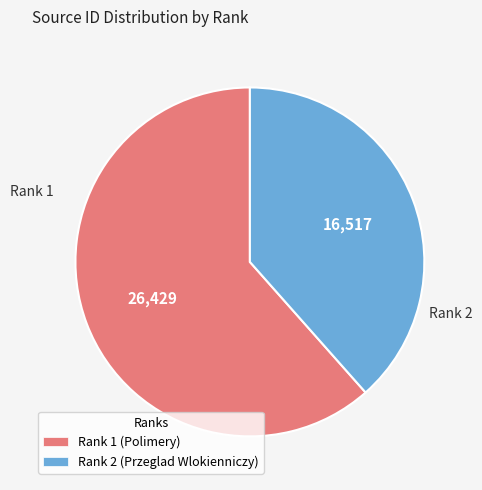

Is there a majority slice in this chart?

Yes